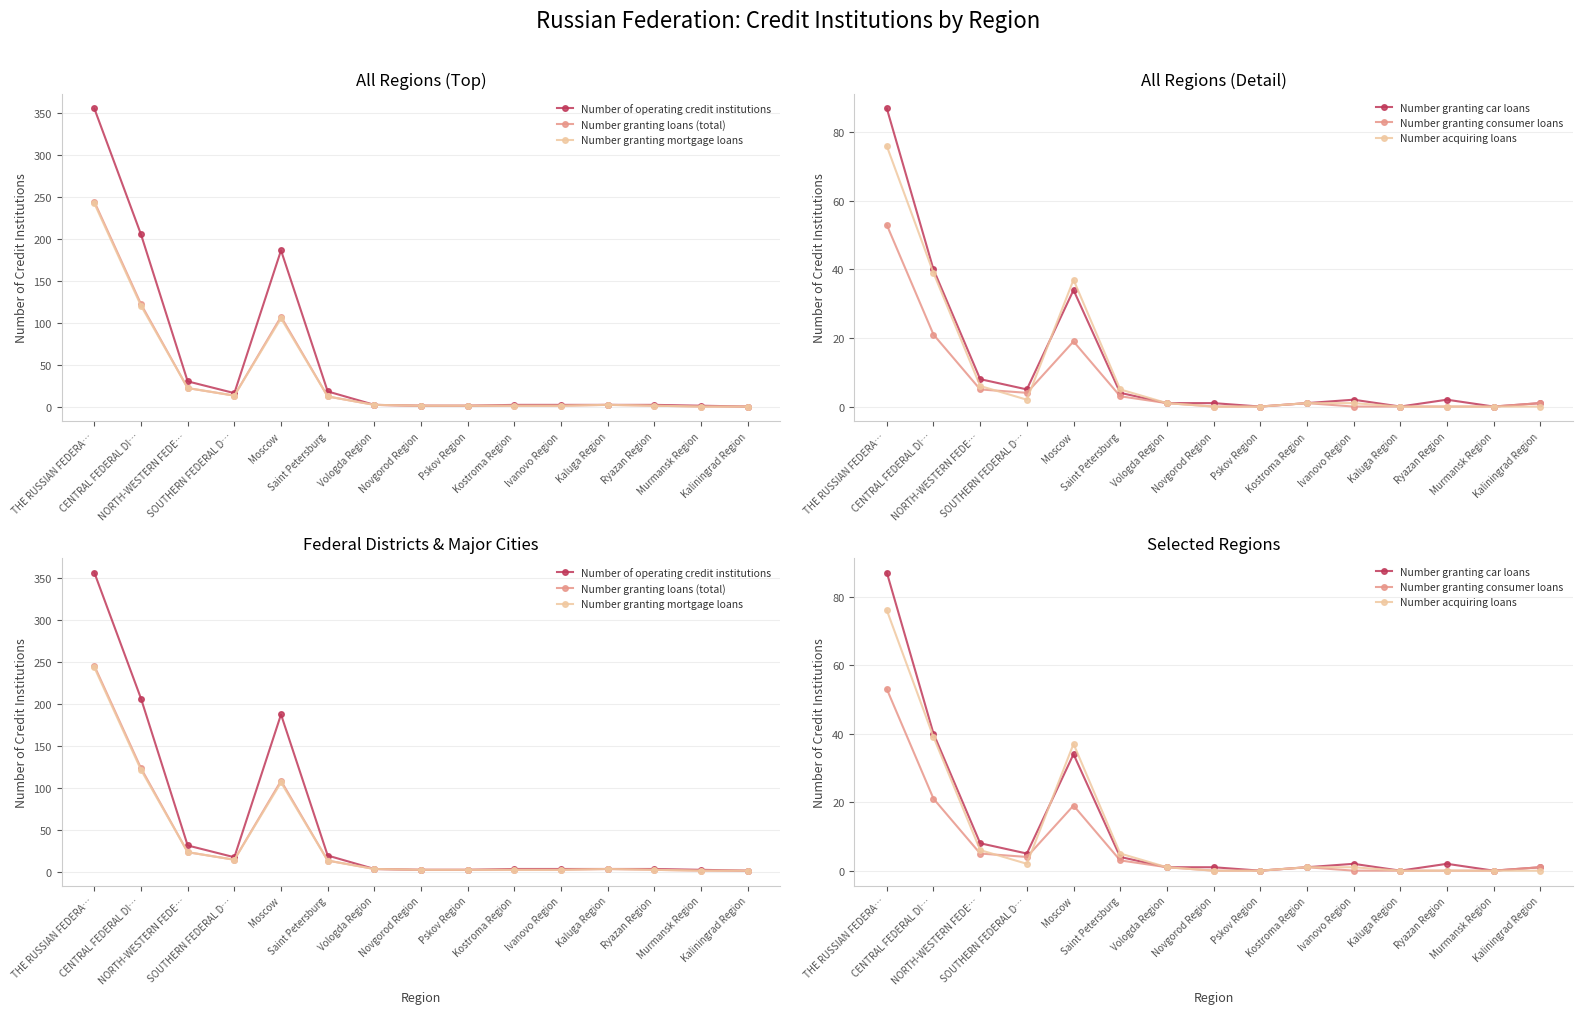

How many lines are shown in the chart?

6